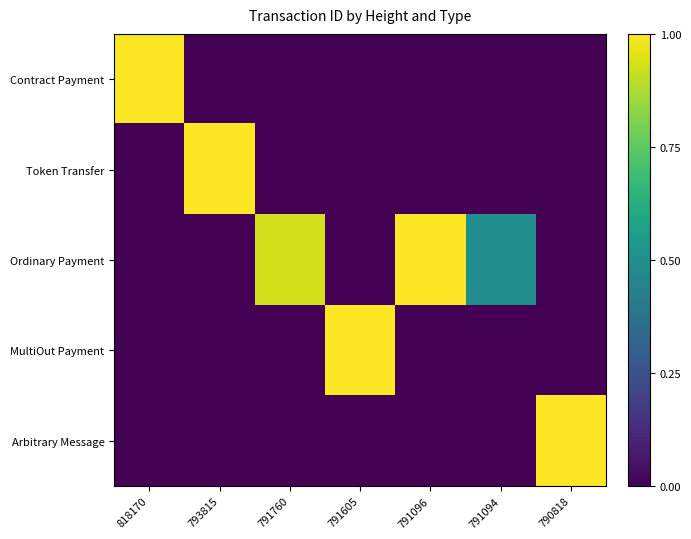

At which category is the sum across all series the highest?

818170